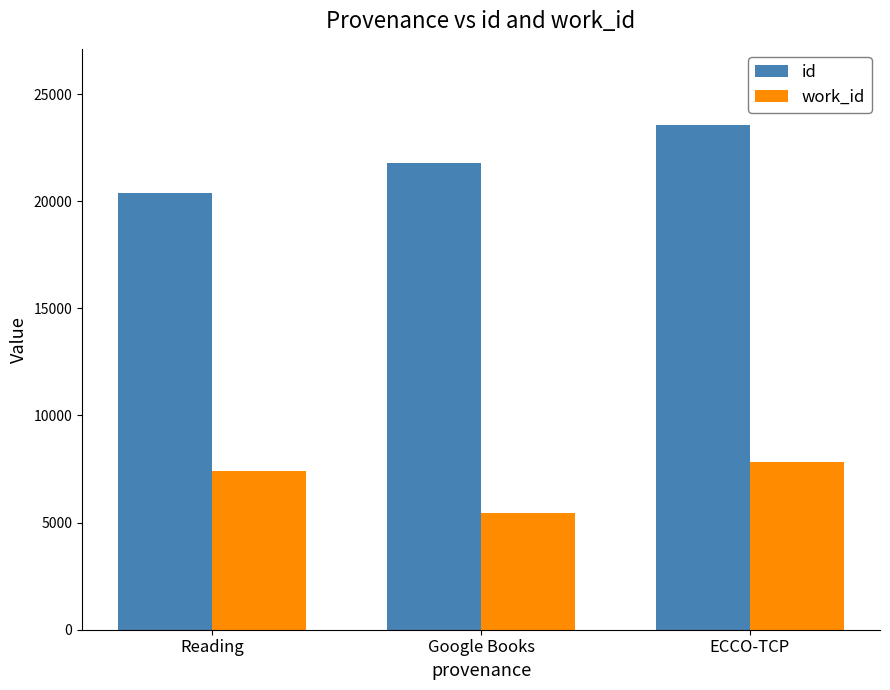

What position from the right is Google Books?

2